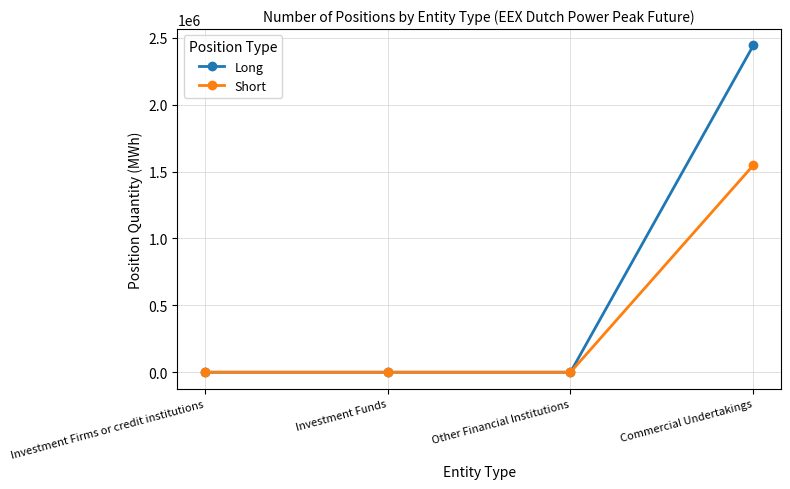

The Long series shows 3350615 at Commercial Undertakings. True or false?

False